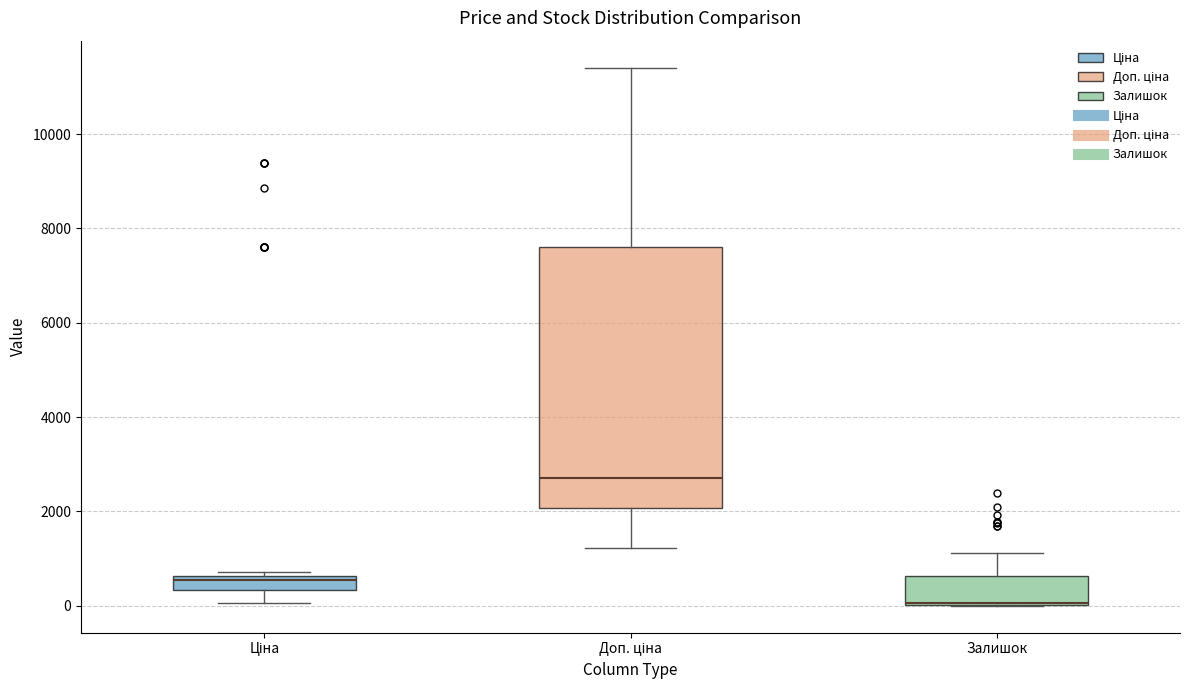

Reading left to right, transcribe this box plot: for each box, give where its median line is, the range the box spans, and where its two whiskers end, as read against the y-axis. The values are not printed on the chart, so give them approximately, as read against the axis.

Ціна: median 600 (just below the box's upper edge), box 400 to 600, whiskers 0 to 800
Доп. ціна: median 2800, box 2000 to 7600, whiskers 1200 to 11400
Залишок: median 0 (drawn on the box's lower edge), box 0 to 600, whiskers 0 to 1200